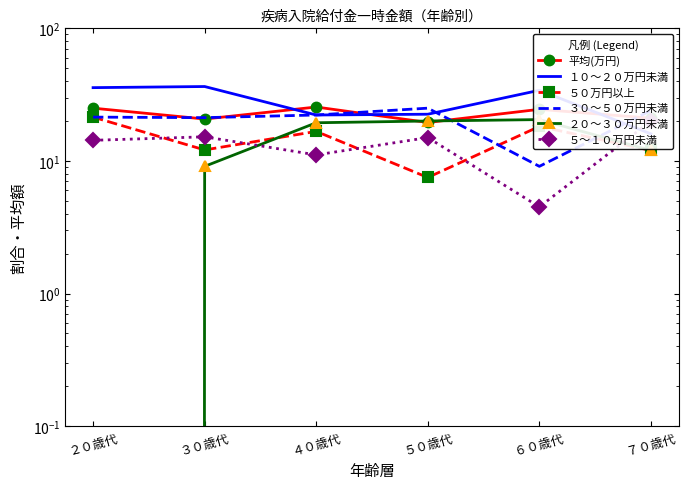

What is the label of the 5th point from the right?

３０歳代